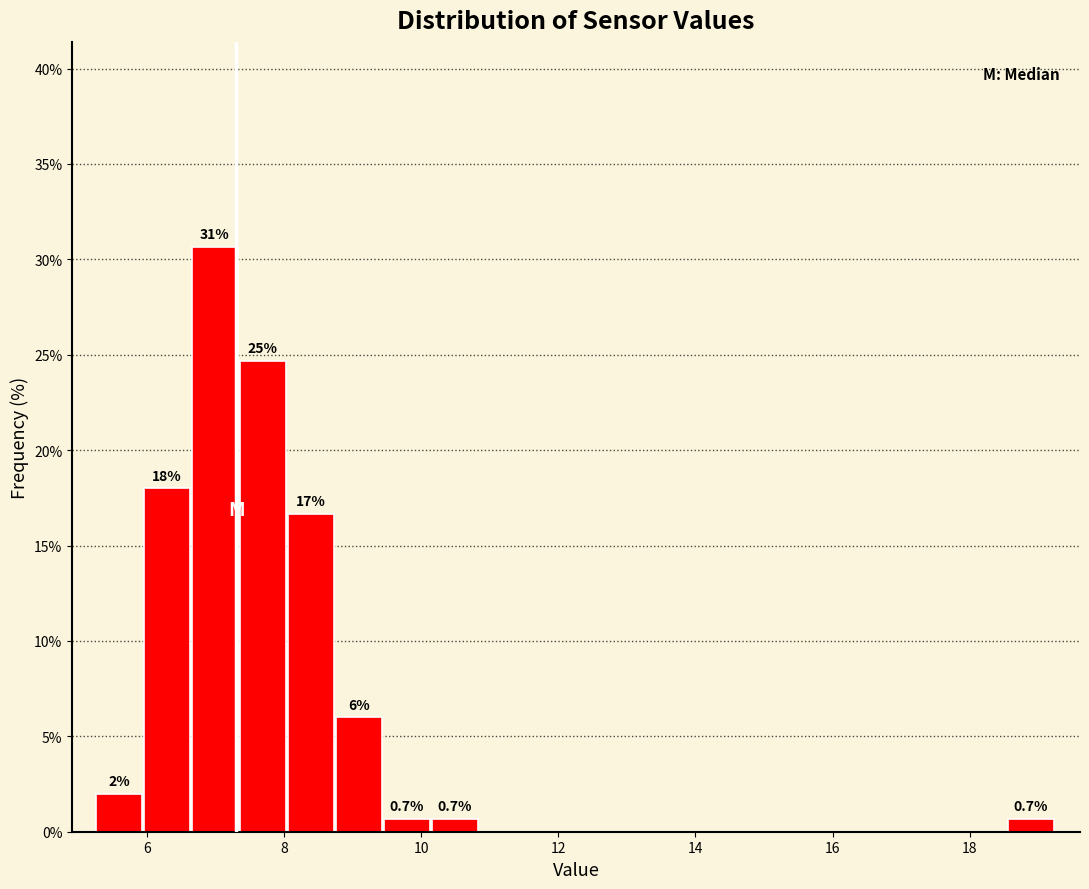

Around what value on the x-axis is the tallest bar? Give the approximate position of its centre, as read against the axis.

7.0